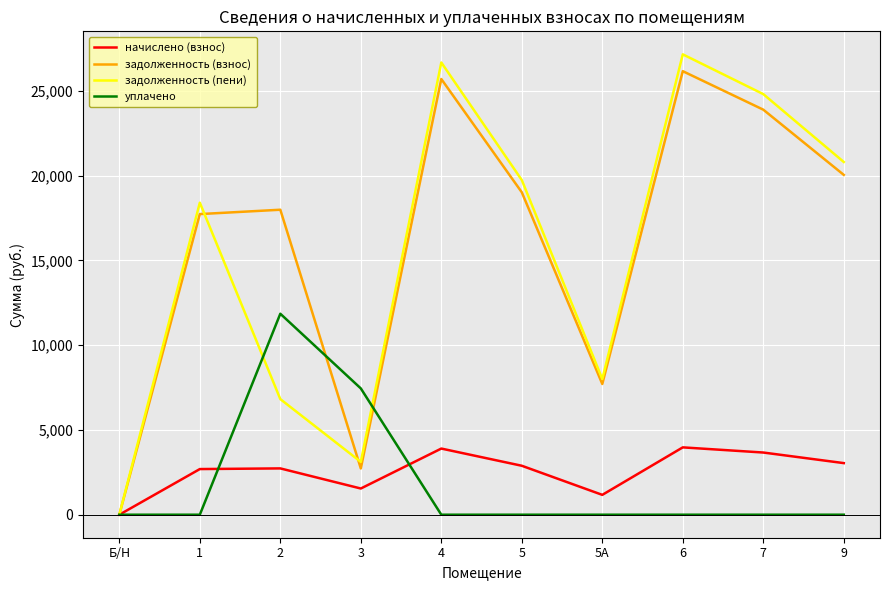

What is the difference between the highest and lowest values at 5?

19731.4